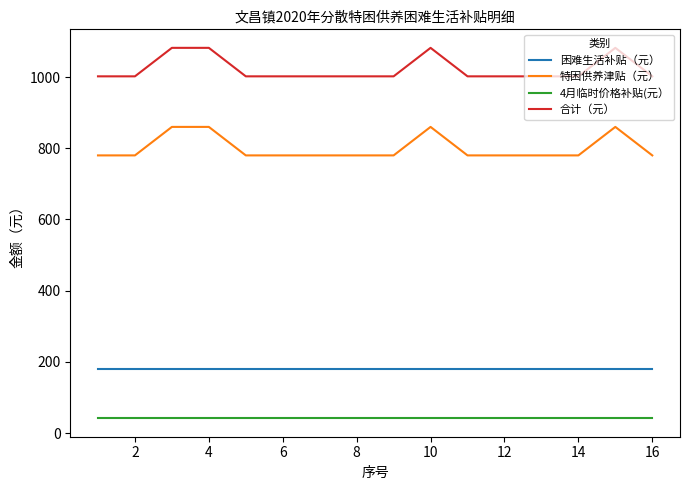

How many lines are shown in the chart?

4